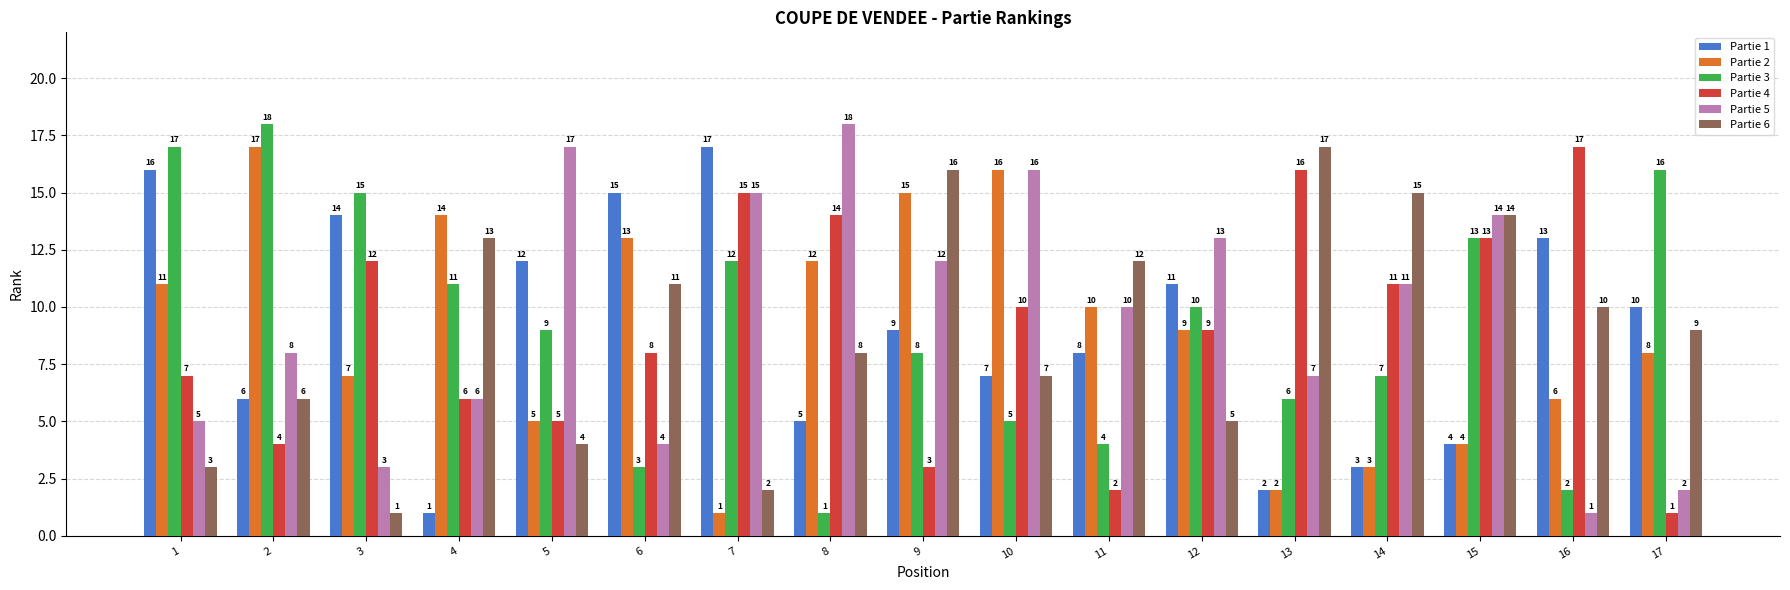

What is the sum of the Partie 6 values at 6 and 10?

18